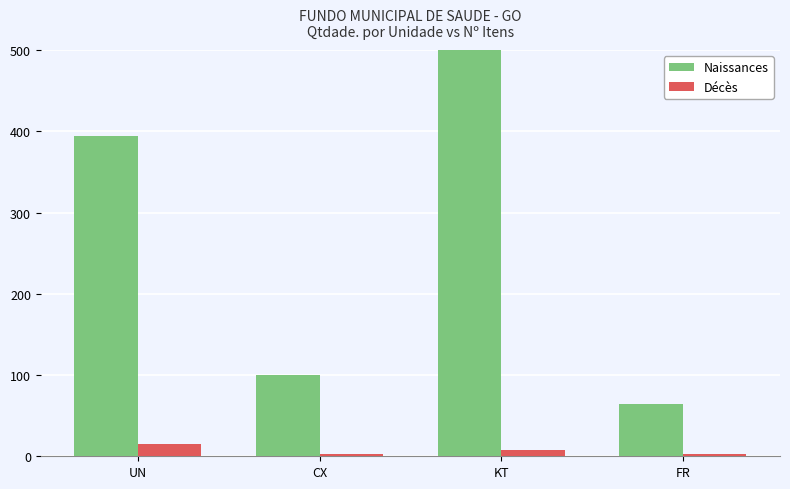

Is it true that Décès equals 3 at CX?

True